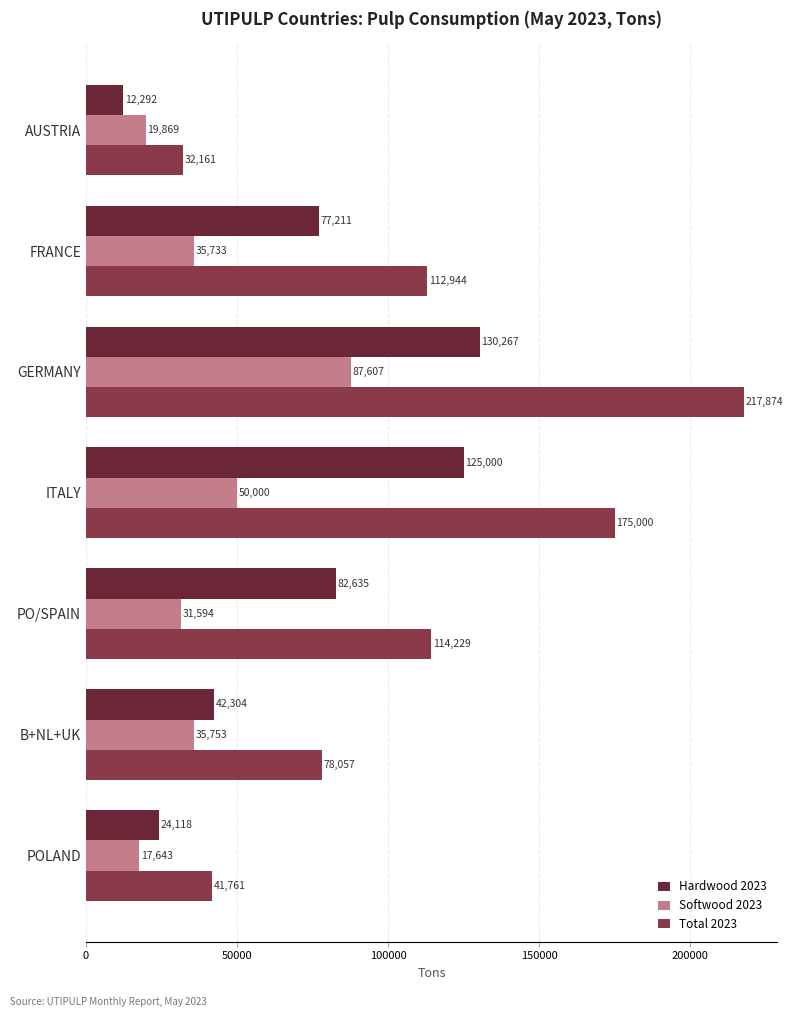

Which series has the largest range (max minus min)?

Total 2023